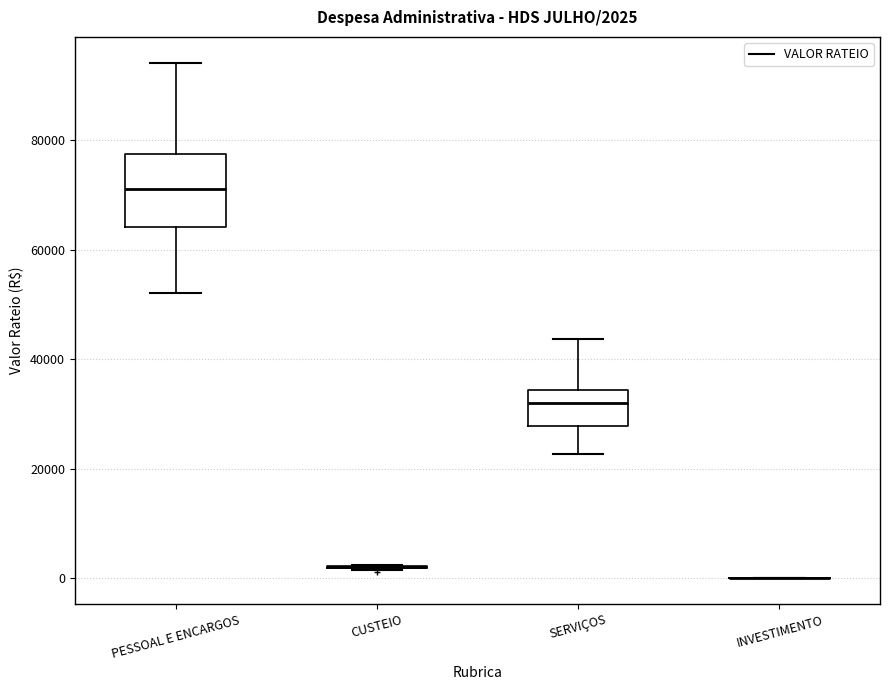

Comparing the boxes themselves (not the whiskers), which one is the tallest?

PESSOAL E ENCARGOS